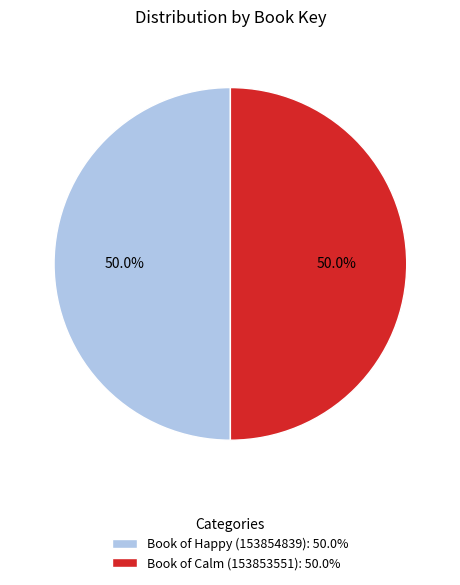

What percentage do Book of Happy (153854839) and Book of Calm (153853551) together represent?

100.0%